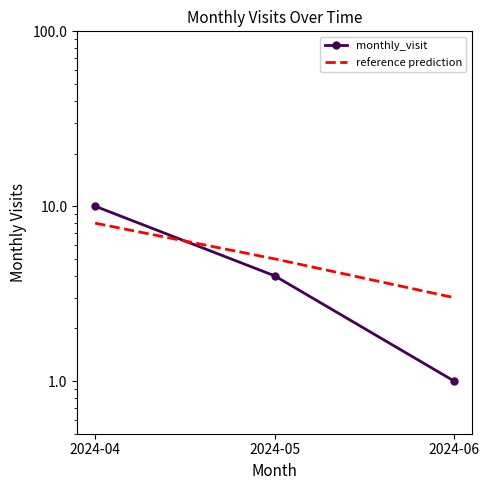

Reading left to right, what are all the values shown in this chart?

monthly_visit: 10	4	1
reference prediction: 8	5	3